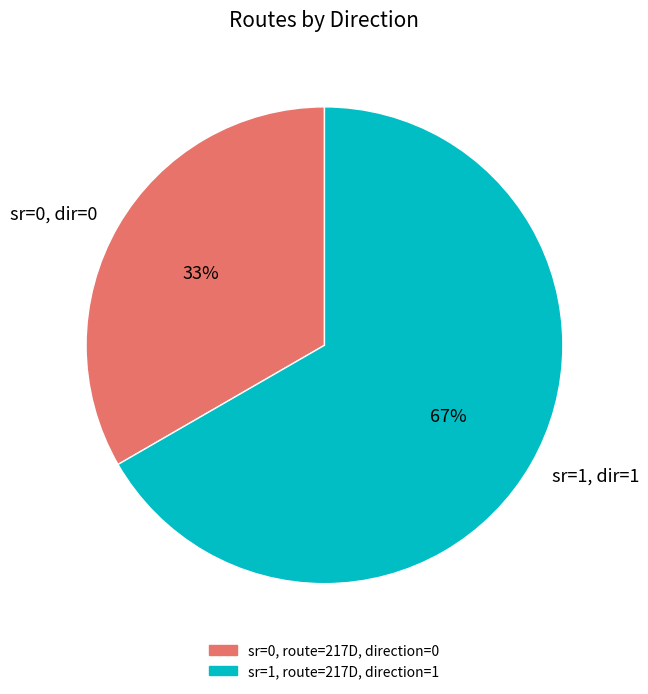

Count the number of slices in the pie.

2